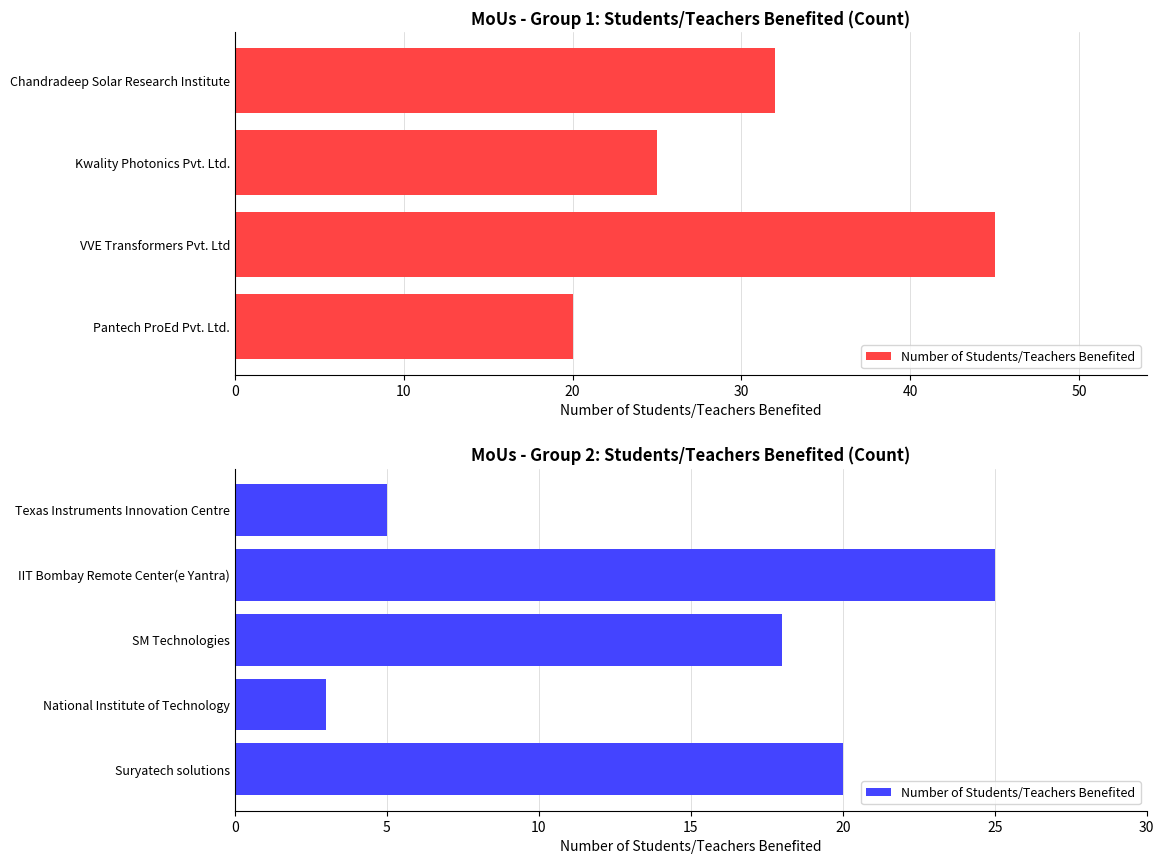

Which has a higher value, National Institute of Technology or Texas Instruments Innovation Centre?

Texas Instruments Innovation Centre